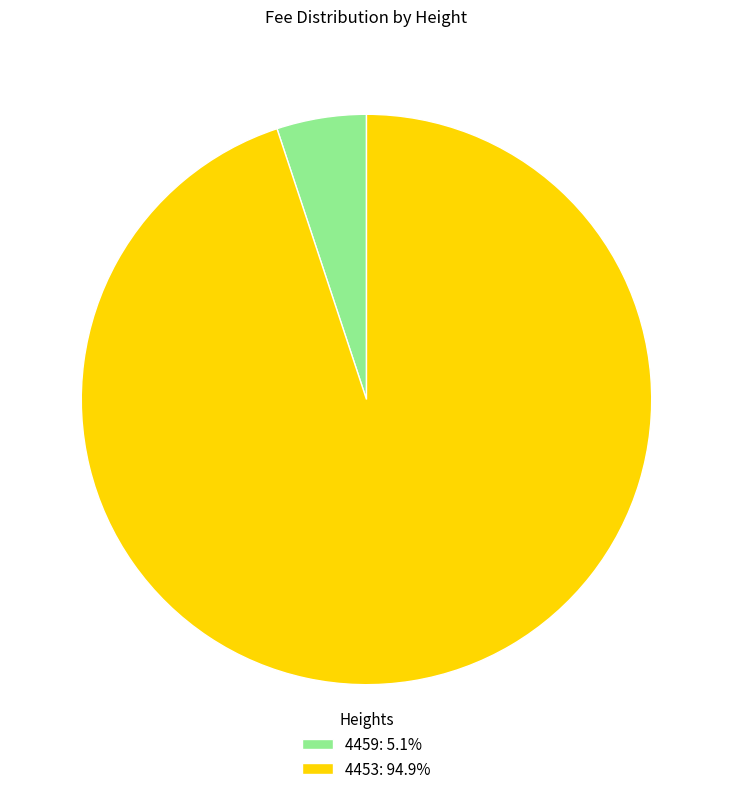

Combined, do 4459 and 4453 account for over 50%?

Yes